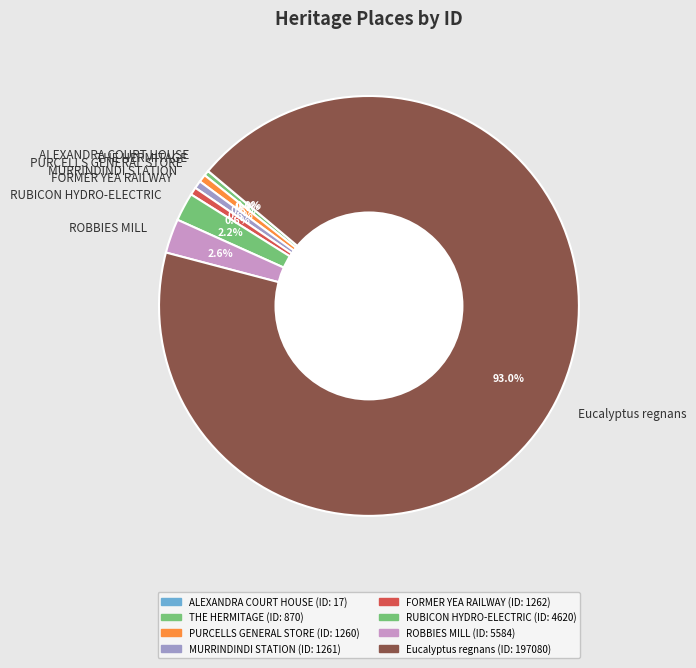

Does ROBBIES MILL account for over 50% of the chart?

No